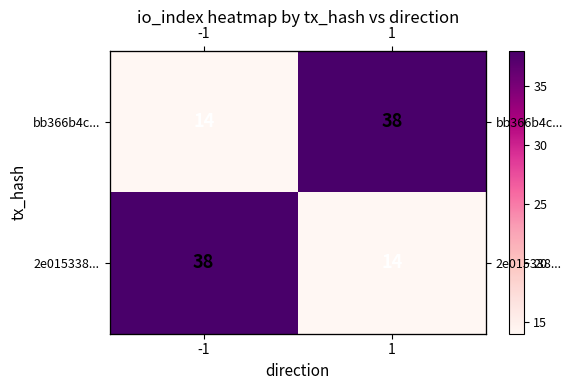

The value of bb366b4c... at -1 is 24. True or false?

False